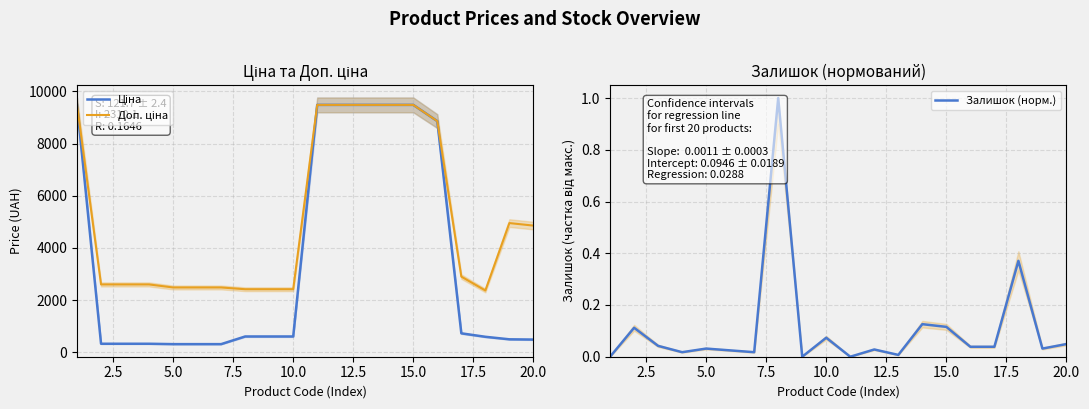

True or false: Залишок (норм.) and Доп. ціна intersect in this chart.

False